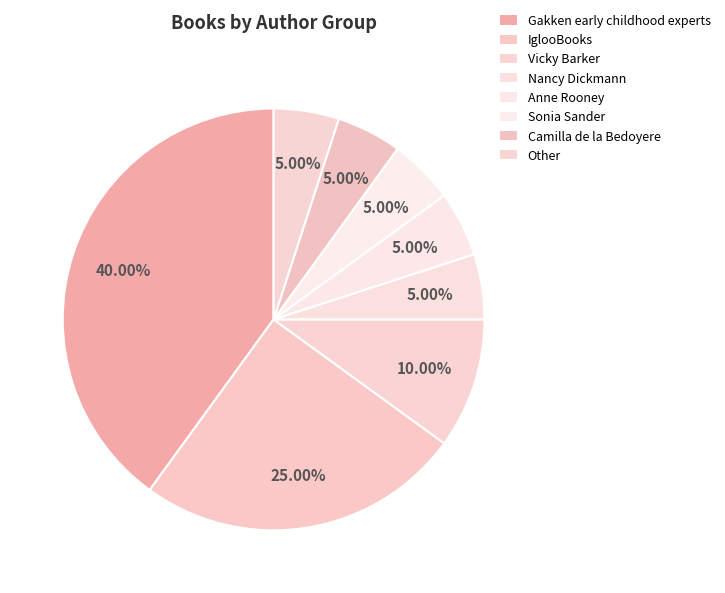

Which category has the smallest portion of the pie?

Nancy Dickmann